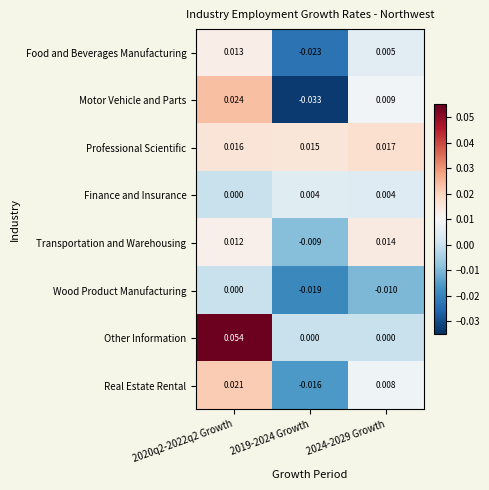

Is the value of Professional Scientific at 2019-2024 Growth greater than the value of Other Information at 2020q2-2022q2 Growth?

No